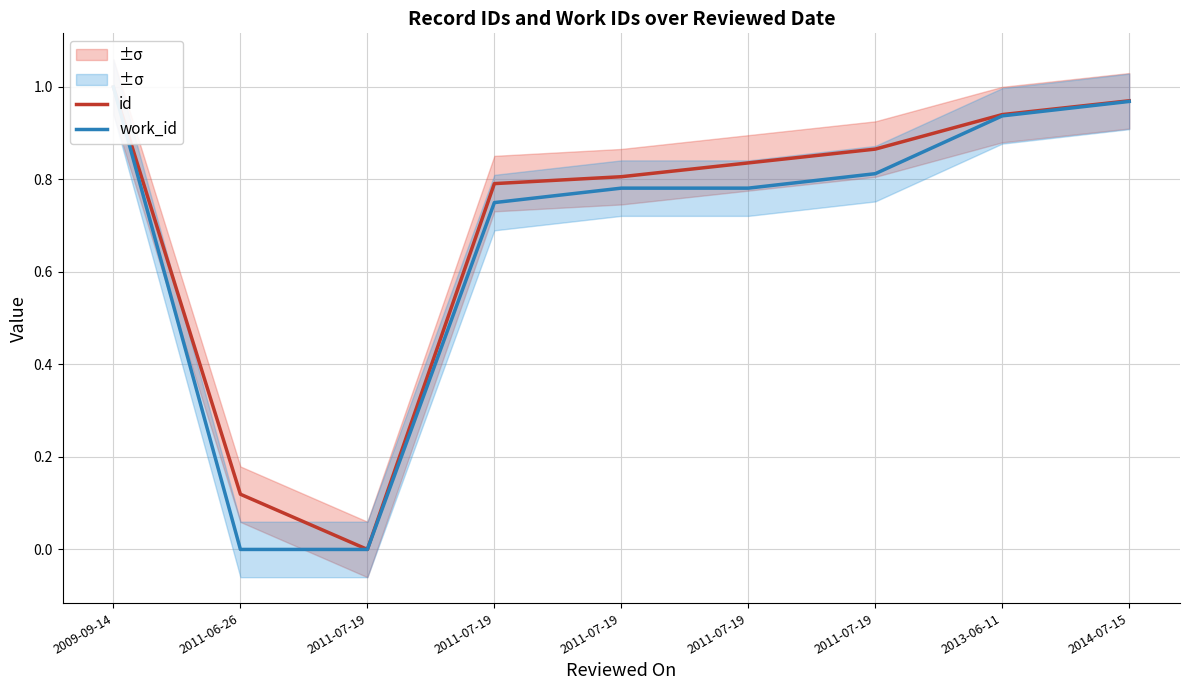

List the series in order of their overall mean, lowest first.

work_id, id